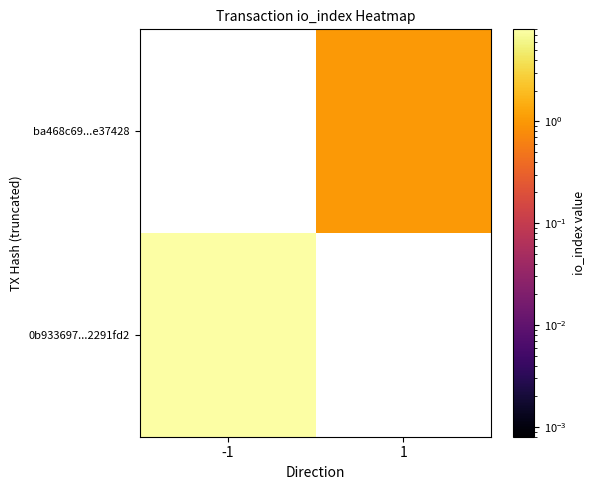

Rank the series by their maximum value, from lowest to highest.

0b933697...2291fd2, ba468c69...e37428